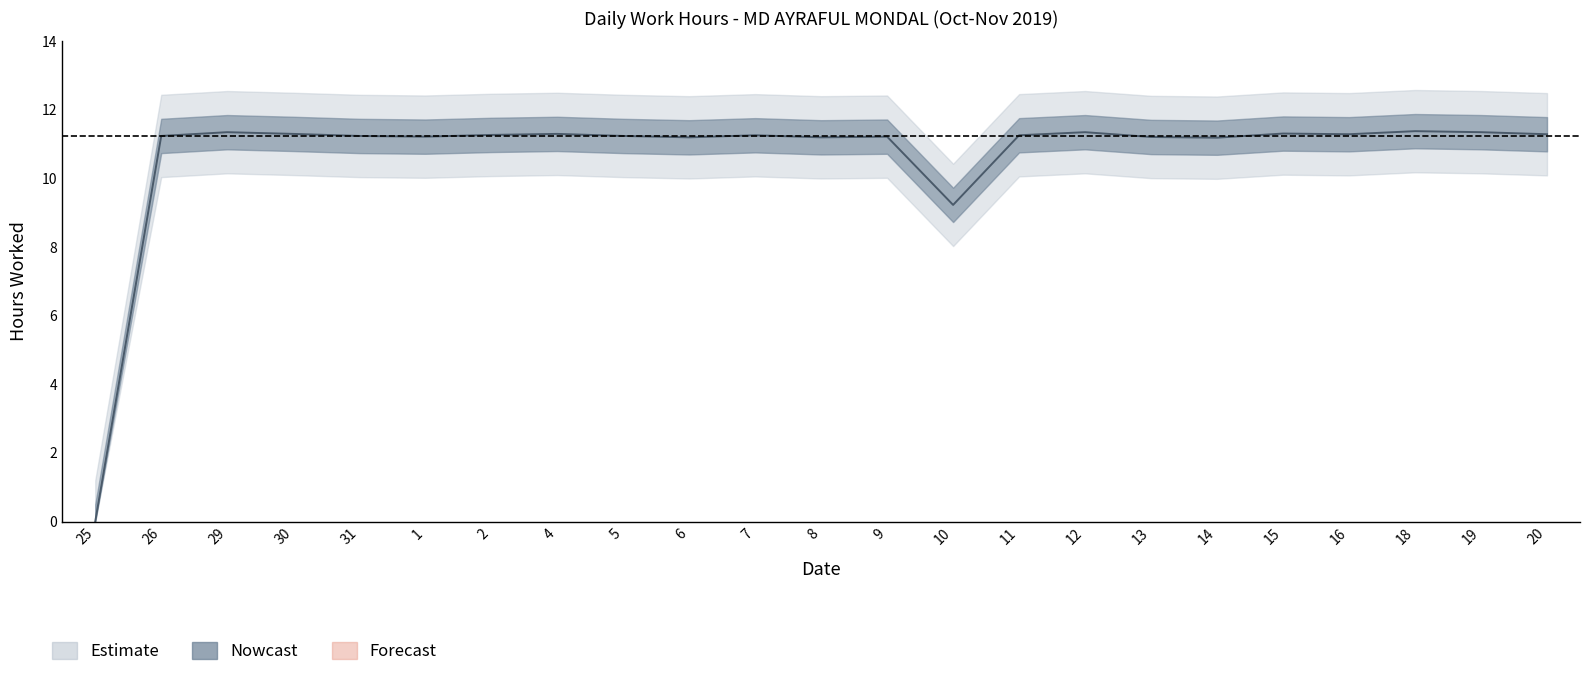

At which category does the chart reach its peak across all series?

18